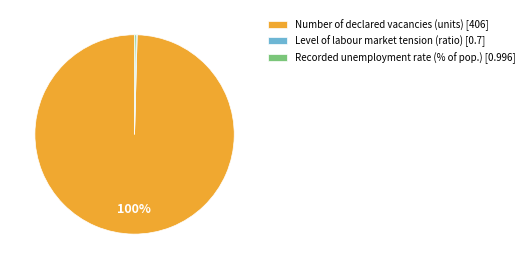

The Number of declared vacancies (units) [406] slice represents 100% of the pie. True or false?

True